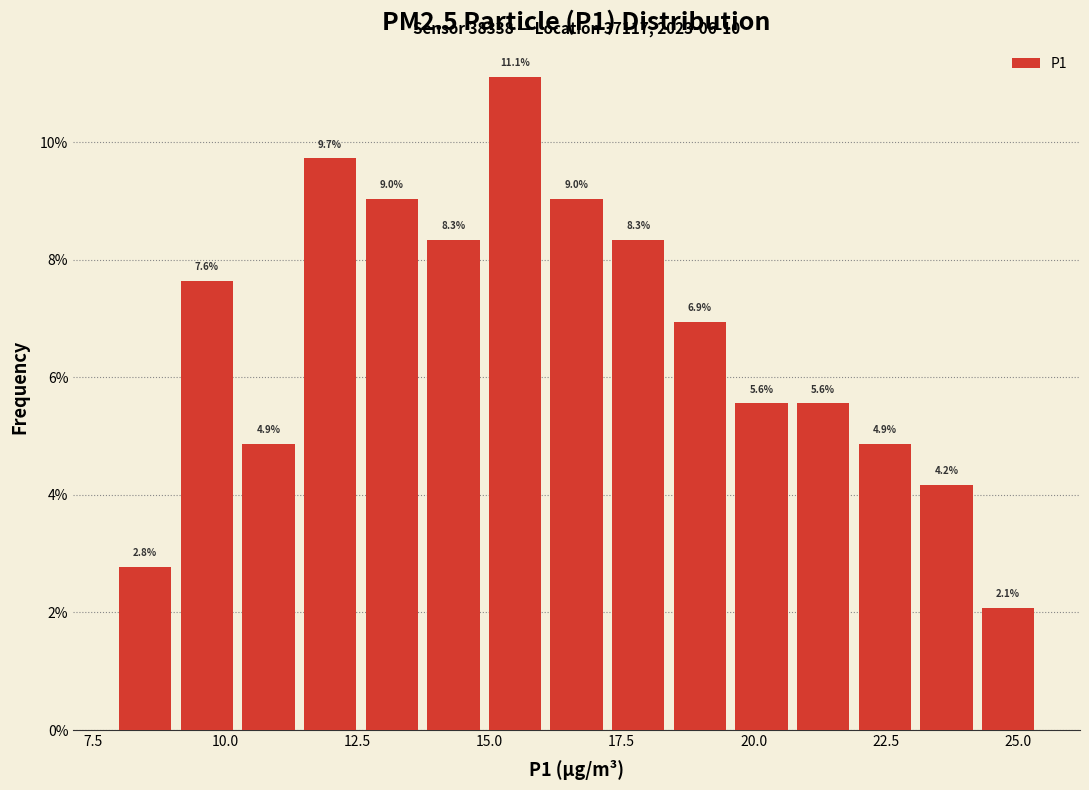

Read against the x-axis, roughly where is the centre of the tallest bar?

15.5